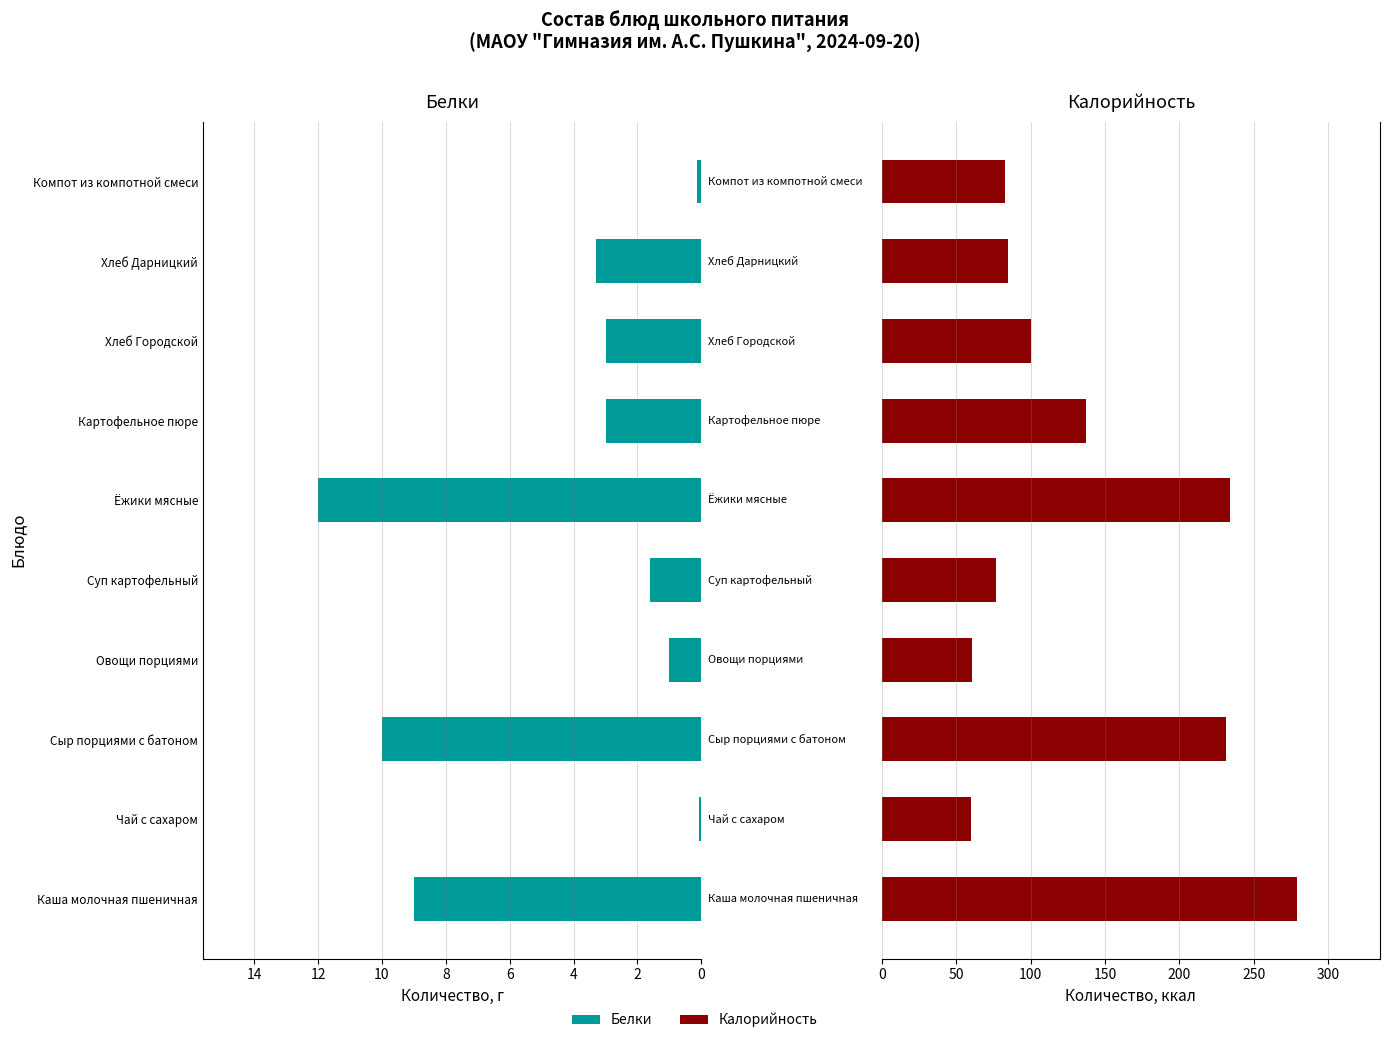

Reading right to left, list all the values displayed in this chart.

Белки: 0.1	3.3	3.0	3.0	12.0	1.6	1.0	10.0	0.1	9.0
Калорийность: 82.9	85.0	100.0	137.0	234.0	77.1	61.0	231.0	60.0	279.0